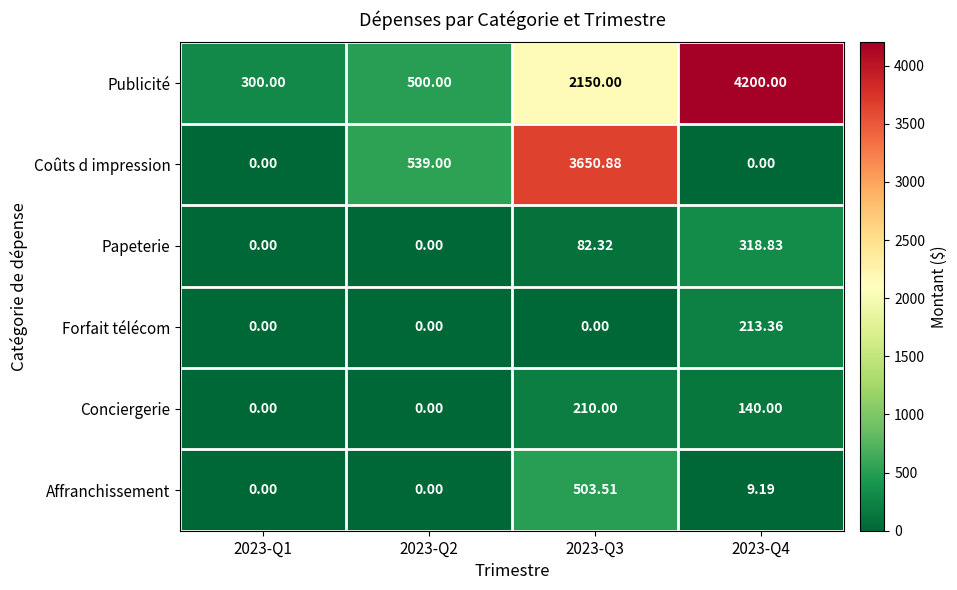

Between 2023-Q1 and 2023-Q3, which series saw the biggest shift?

Coûts d impression